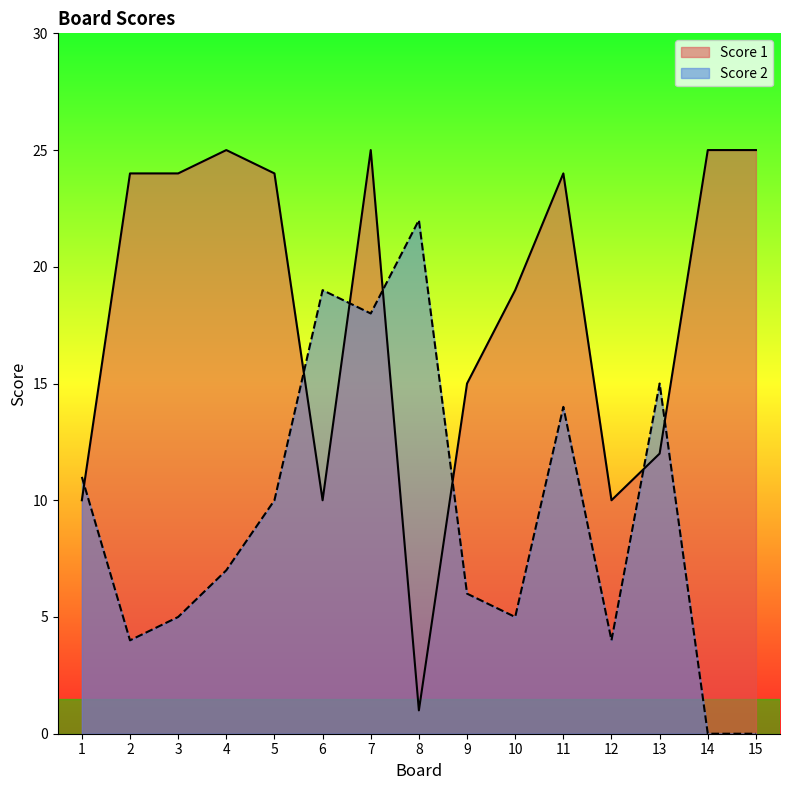

Reading left to right, list all the values displayed in this chart.

Score 2: 1=11	2=4	3=5	4=7	5=10	6=19	7=18	8=22	9=6	10=5	11=14	12=4	13=15	14=0	15=0
Score 1: 1=10	2=24	3=24	4=25	5=24	6=10	7=25	8=1	9=15	10=19	11=24	12=10	13=12	14=25	15=25